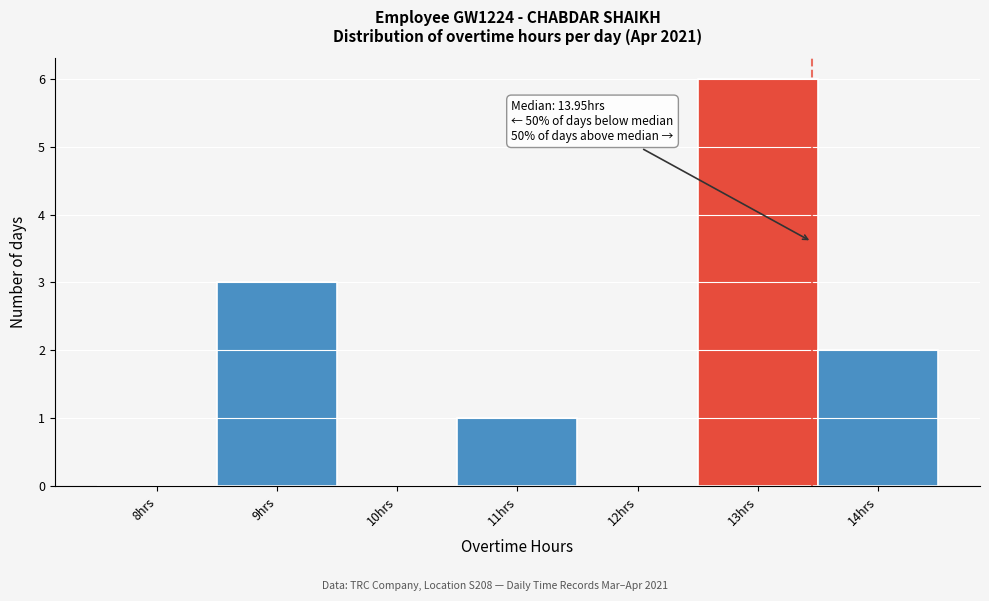

Reading left to right, list all the values displayed in this chart.

8hrs=0	9hrs=3	10hrs=0	11hrs=1	12hrs=0	13hrs=6	14hrs=2